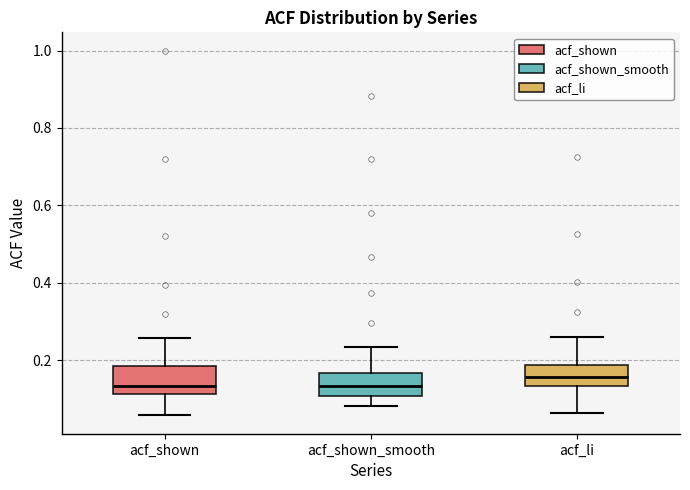

Reading left to right, read every box against the y-axis: the position of its median line, the range the box covers, and the ends of its whiskers. The values are not printed on the chart, so give them approximately, as read against the axis.

acf_shown: median 0.14, box 0.12 to 0.18, whiskers 0.06 to 0.26
acf_shown_smooth: median 0.14, box 0.10 to 0.16, whiskers 0.08 to 0.24
acf_li: median 0.16, box 0.14 to 0.18, whiskers 0.06 to 0.26